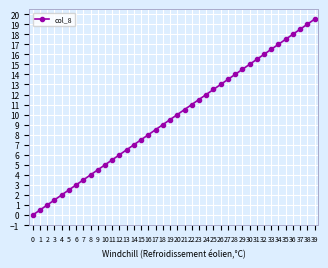

What is the average value?

9.8